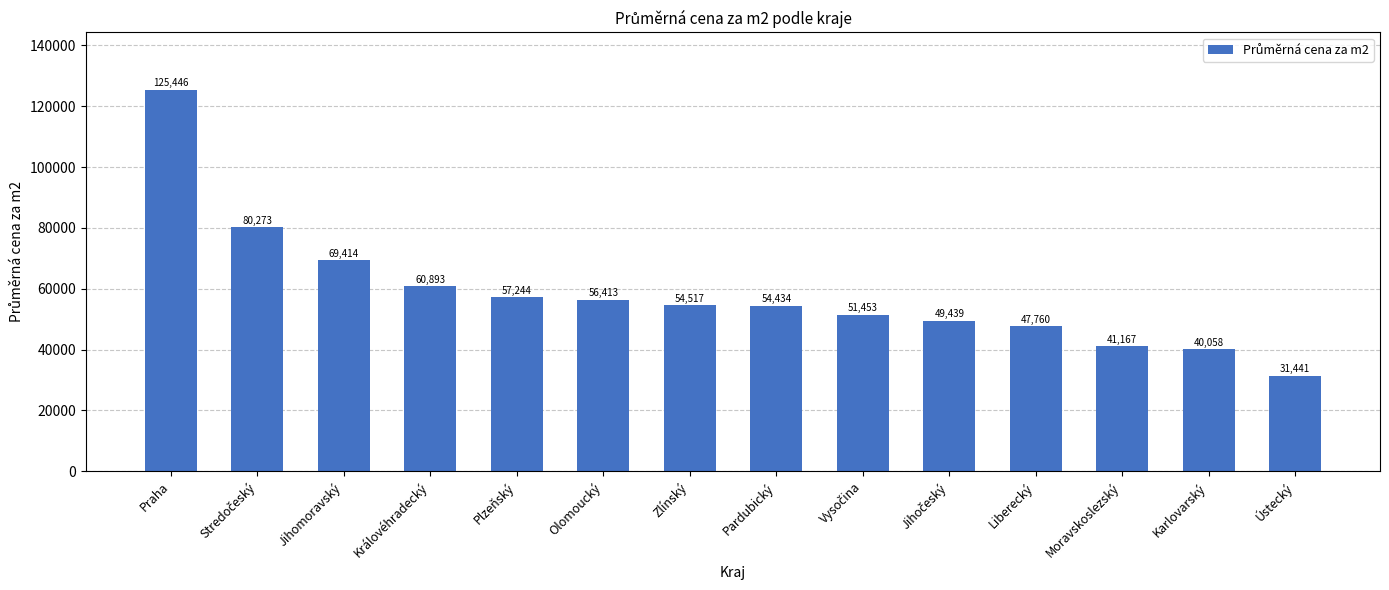

Approximately how many times larger is the value at Karlovarský compared to Praha?

0.3